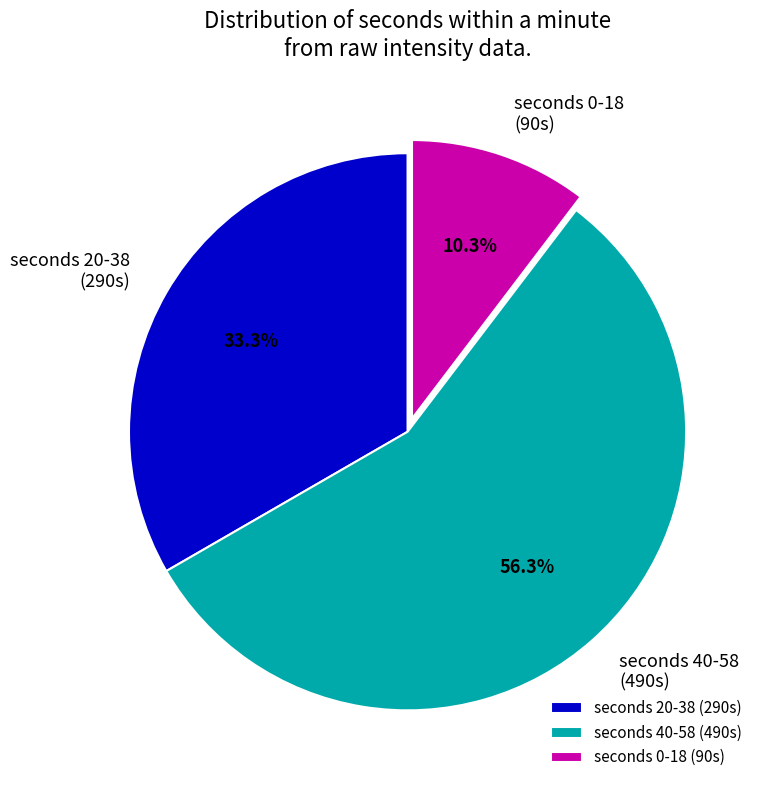

Does any single category account for the majority?

Yes